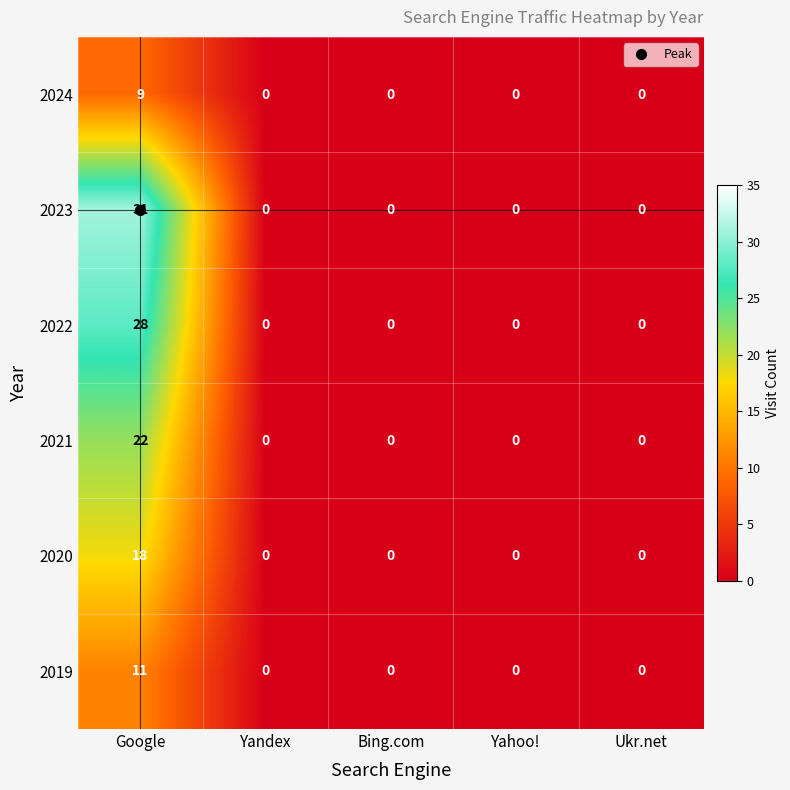

Which series has the largest total across all categories?

2023